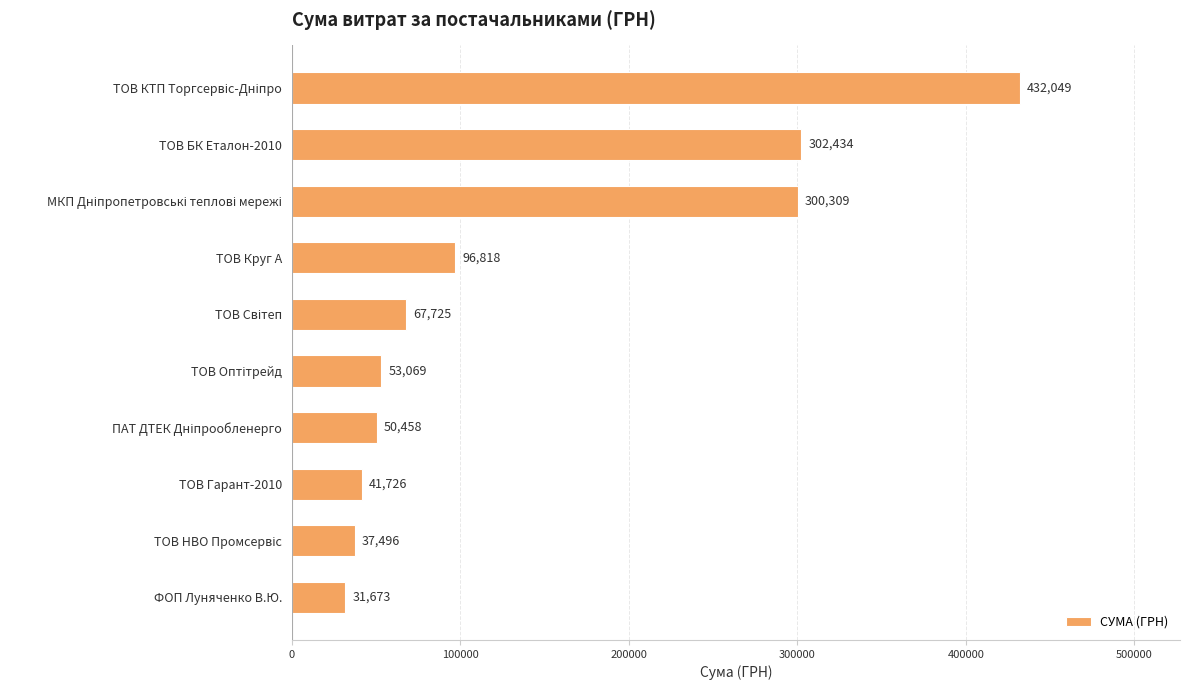

How many bars are there in total?

10